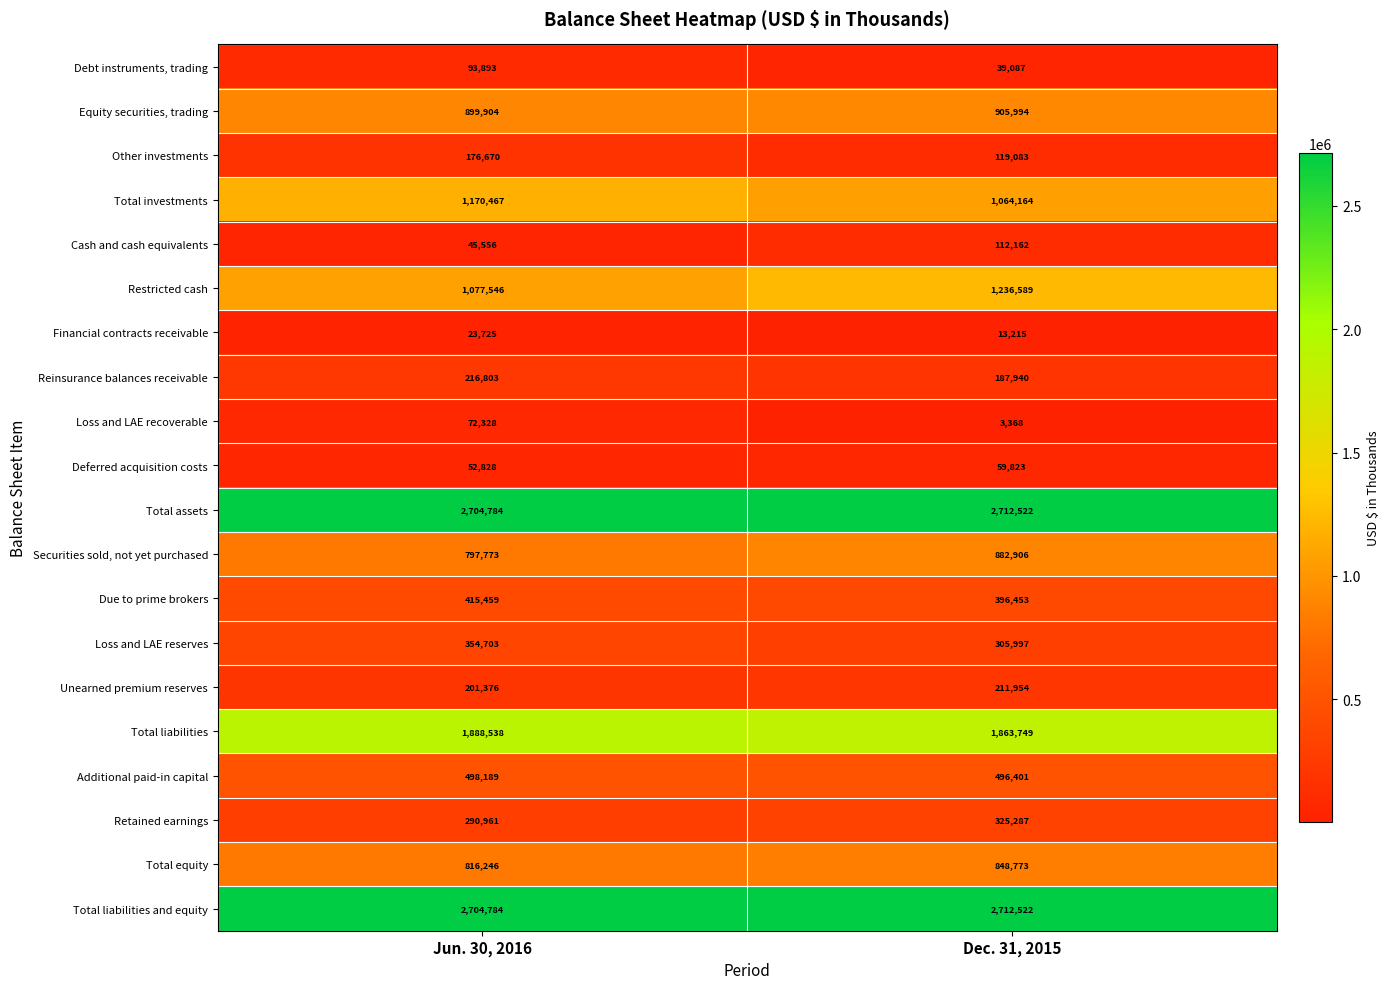

Rank the categories by Loss and LAE reserves value from lowest to highest.

Dec. 31, 2015, Jun. 30, 2016